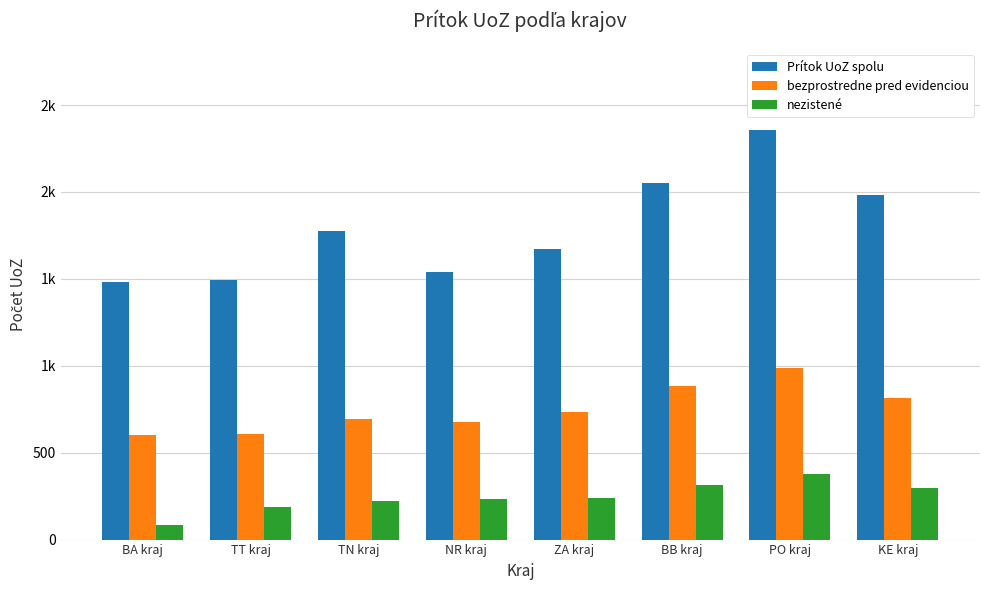

Are the bars grouped side by side (vs. stacked)?

Yes